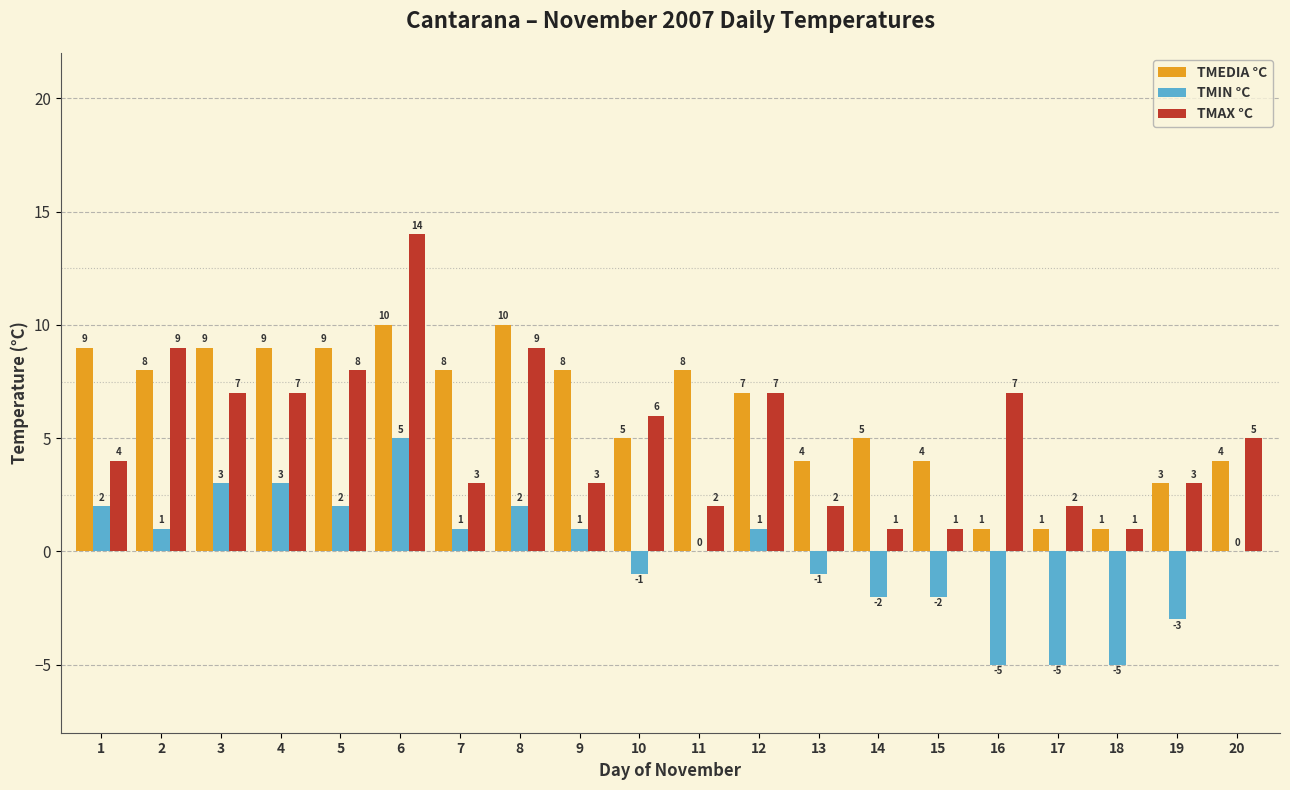

What value does the TMEDIA °C series have at 4?

9